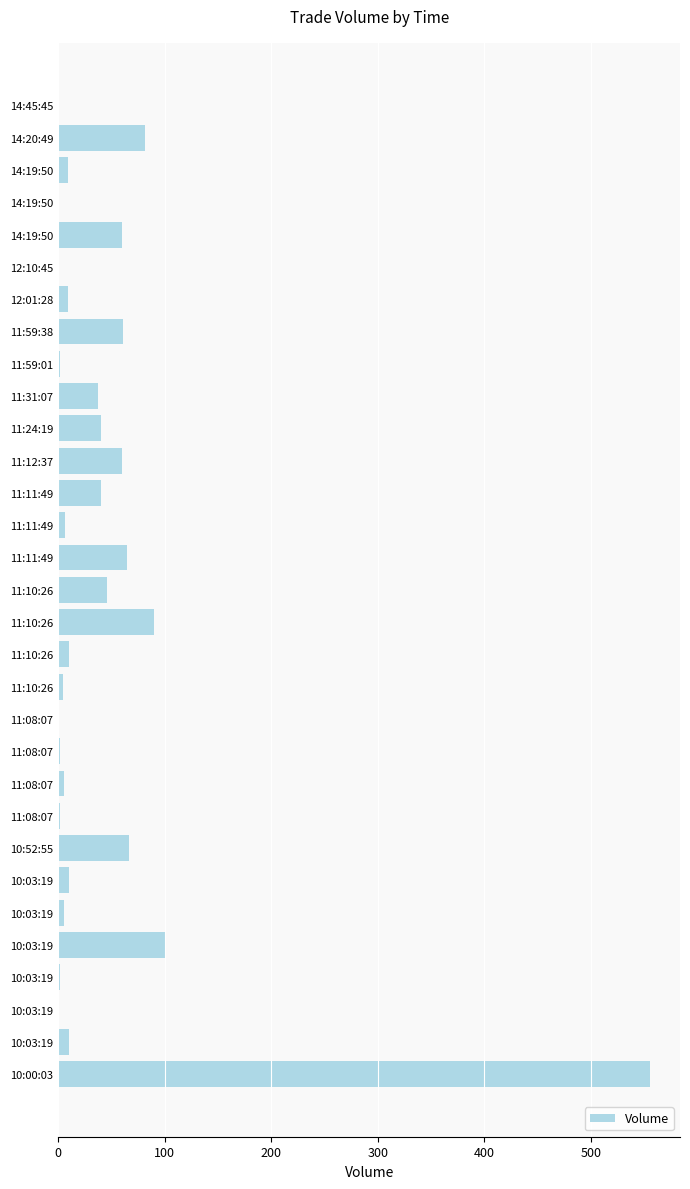

How many categories are shown in the chart?

31